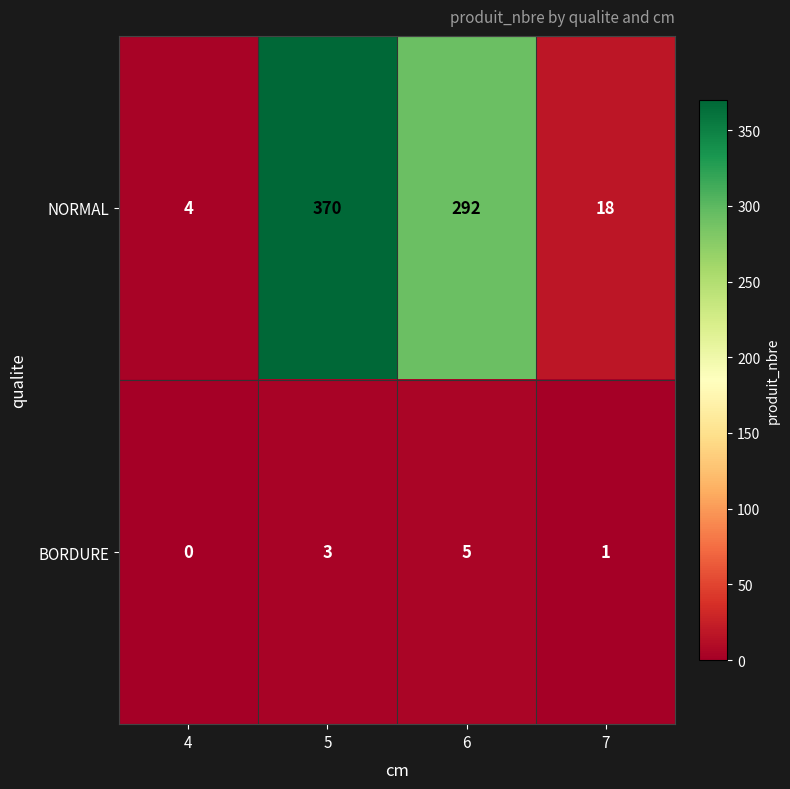

Reading left to right, list all the values displayed in this chart.

NORMAL: 4=4	5=370	6=292	7=18
BORDURE: 4=0	5=3	6=5	7=1